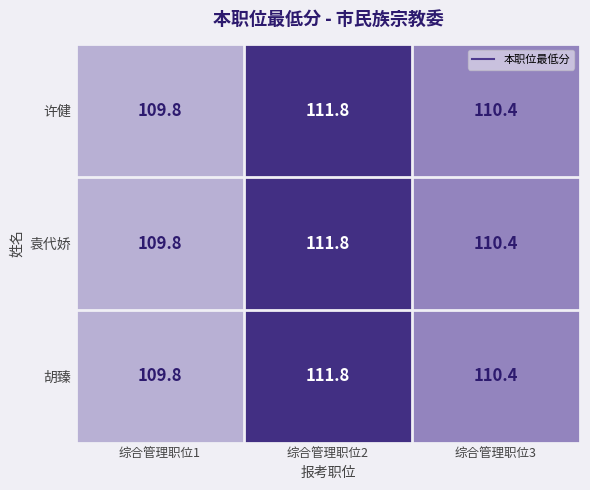

How many values in the 袁代娇 series are below 110?

1